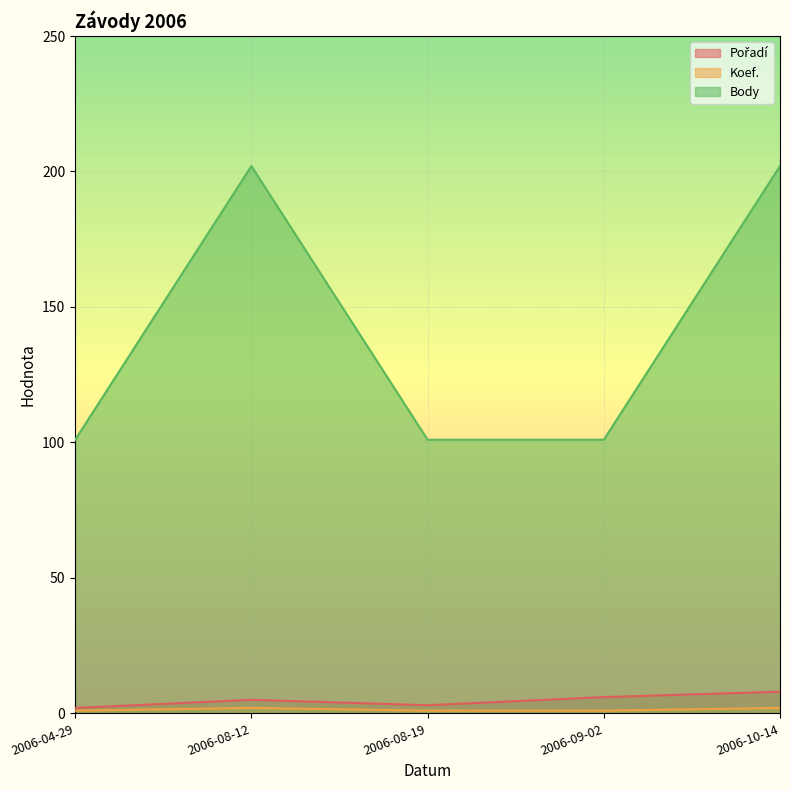

At which category is the sum across all series the highest?

2006-10-14